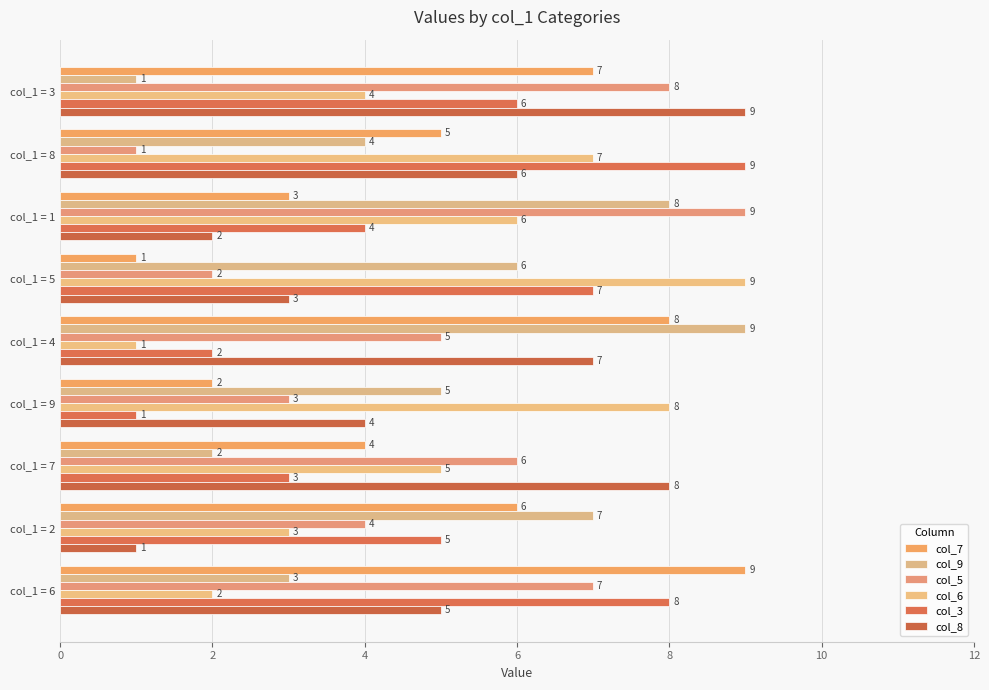

Count the number of categories in the chart.

9